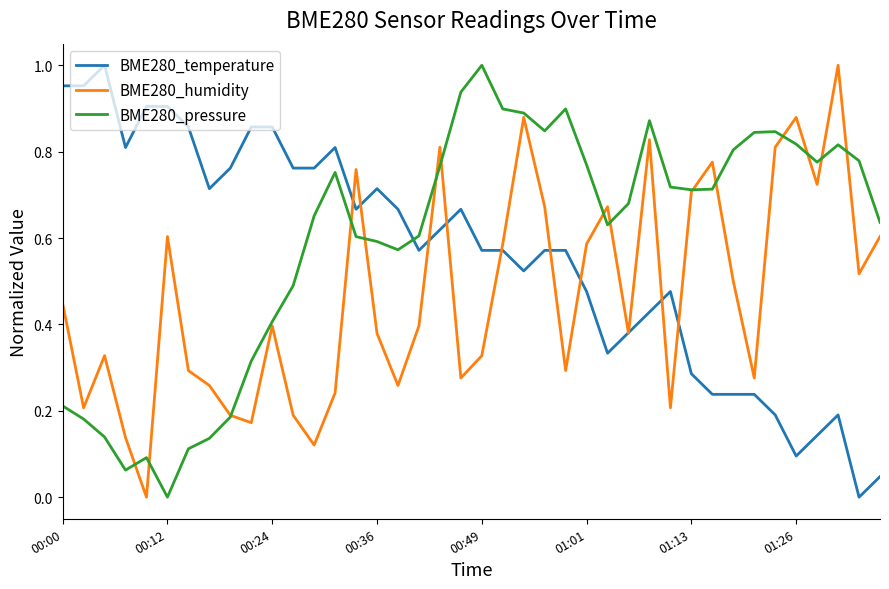

How many intersections are there between BME280_pressure and BME280_temperature?

1